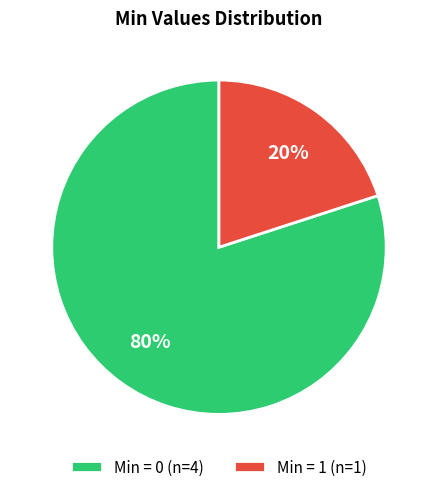

How many segments does this pie chart have?

2